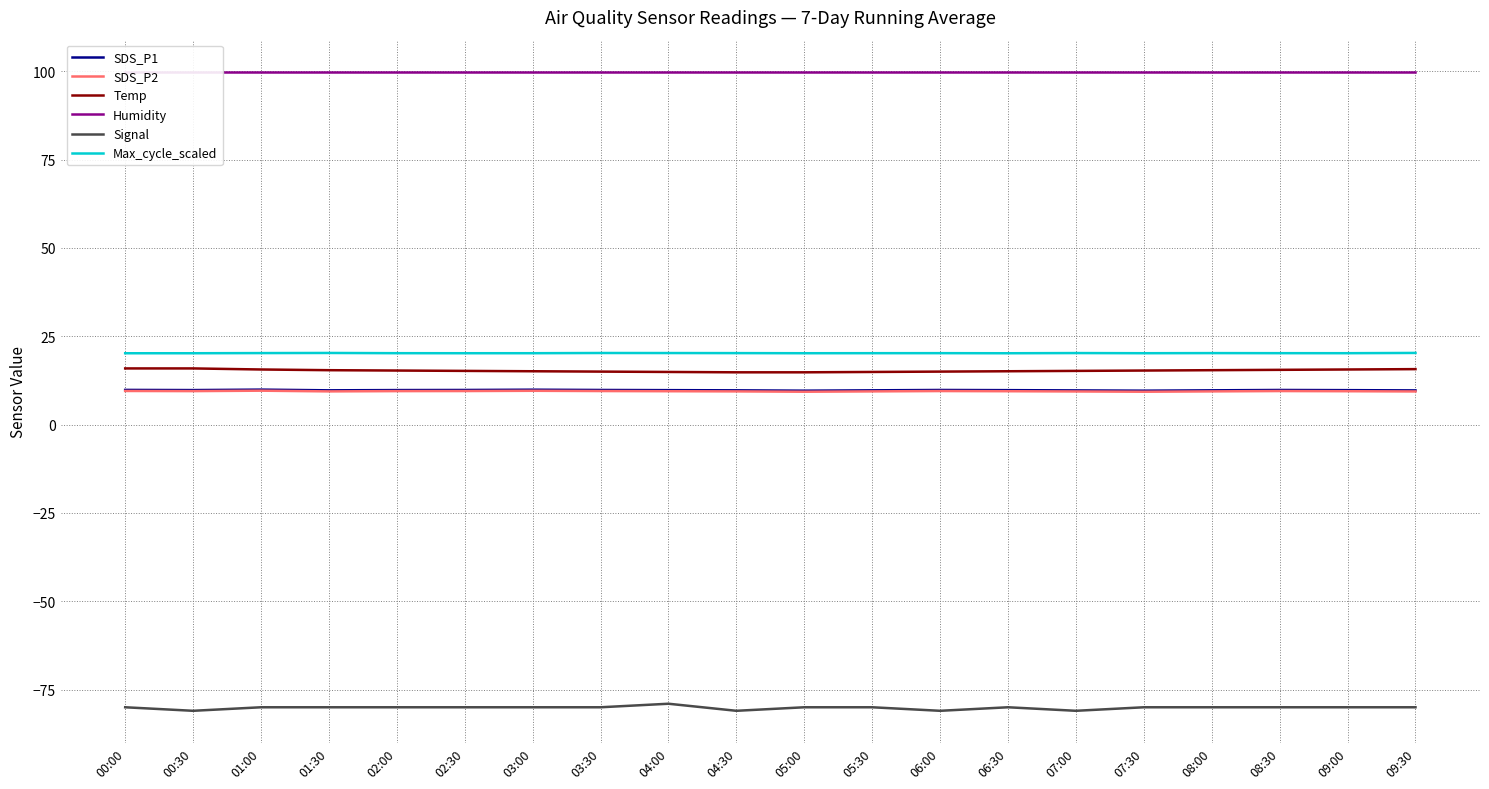

How many lines are shown in the chart?

6